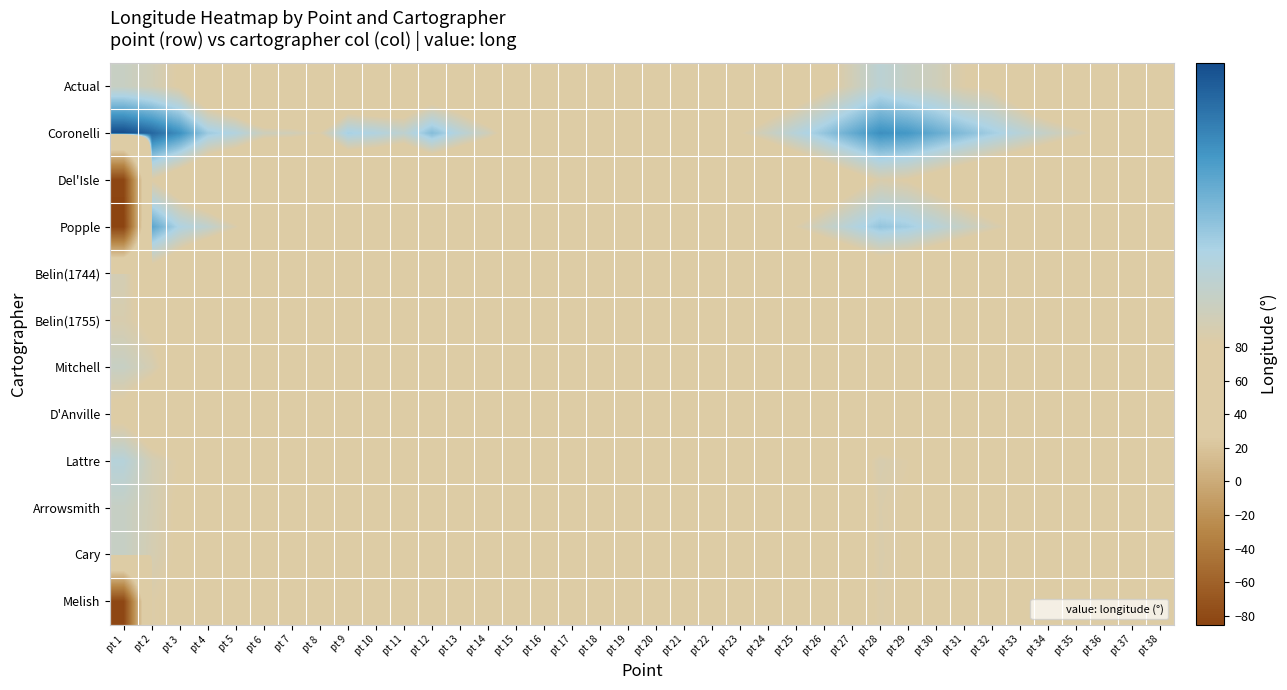

What is the maximum value shown in the chart?

87.7